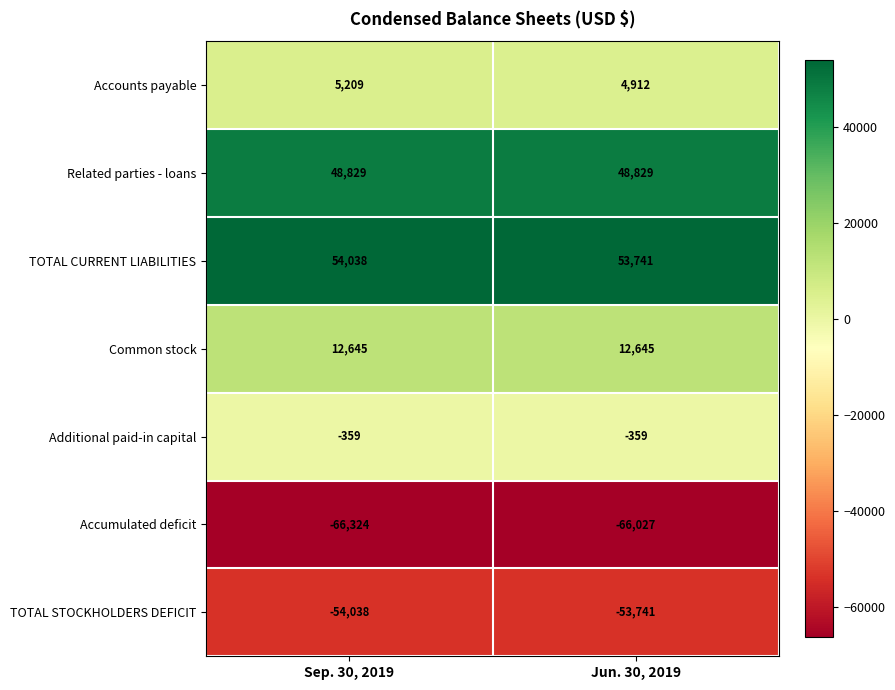

Is it true that Related parties - loans equals 48829 at Sep. 30, 2019?

True